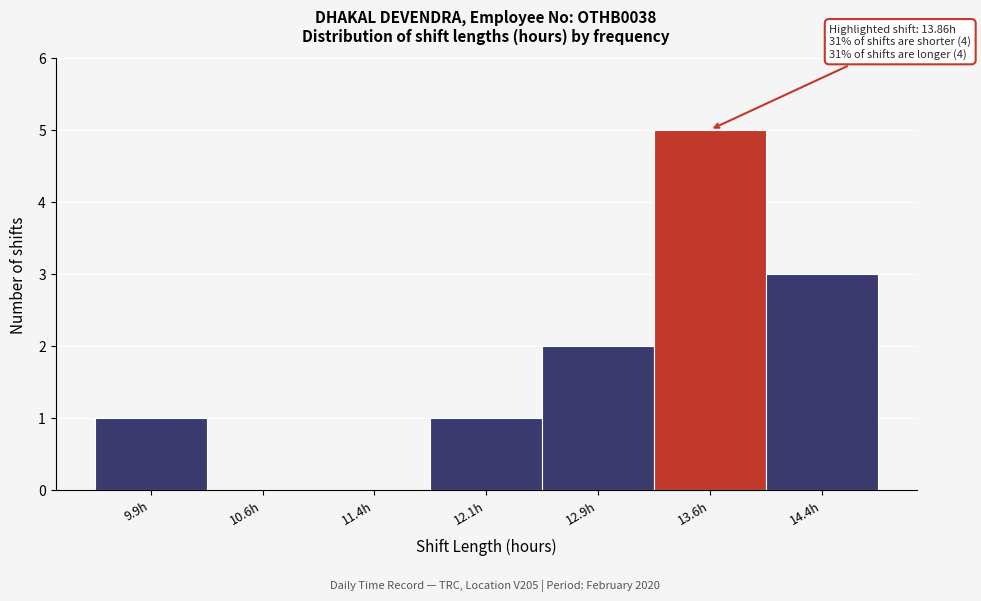

Which range on the x-axis has the tallest bar?

13.25 to 14.00